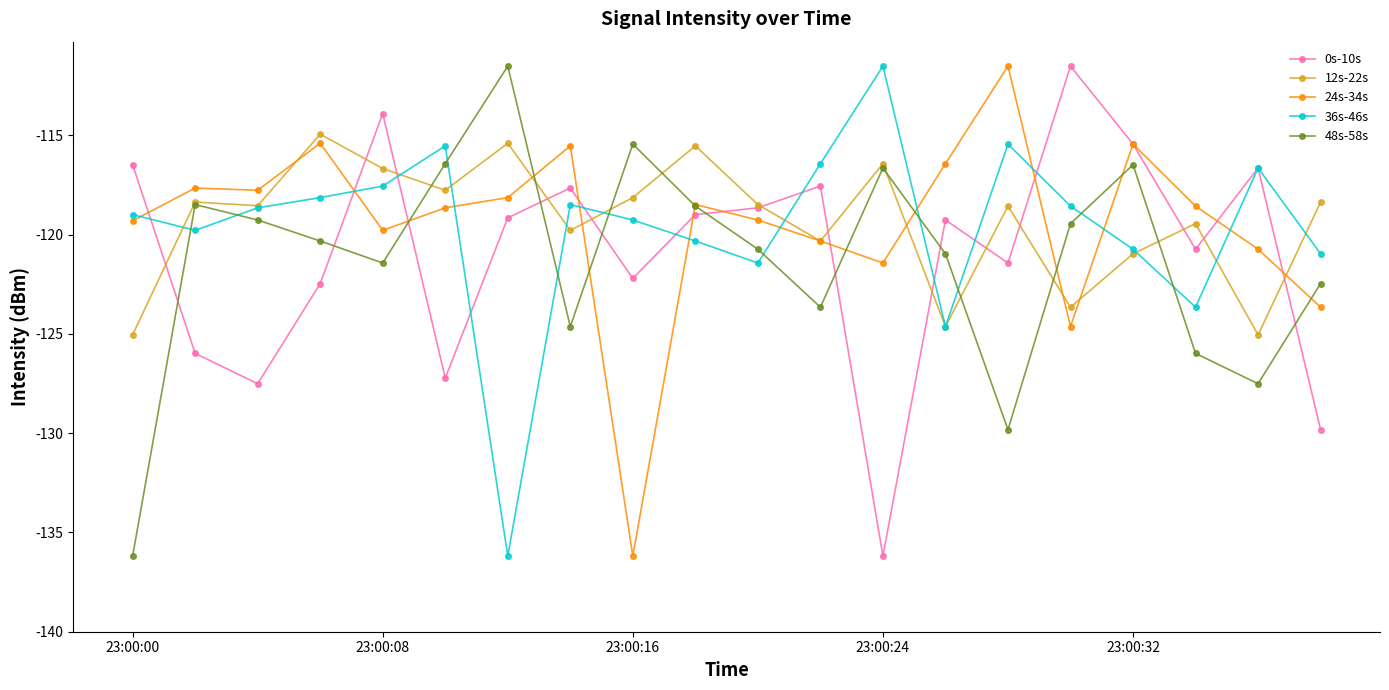

What is the minimum value shown in the chart?

-136.2